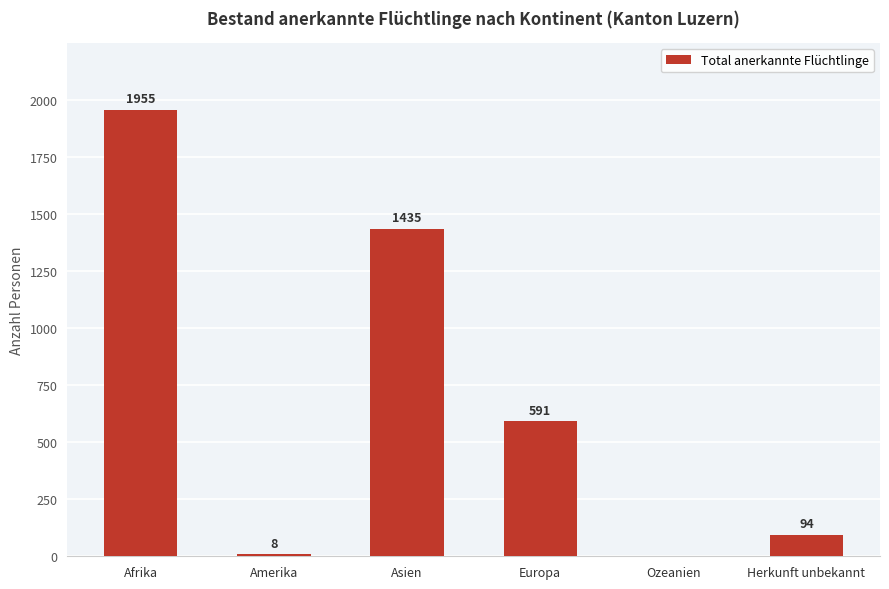

Is it true that the value at Ozeanien is 0?

True